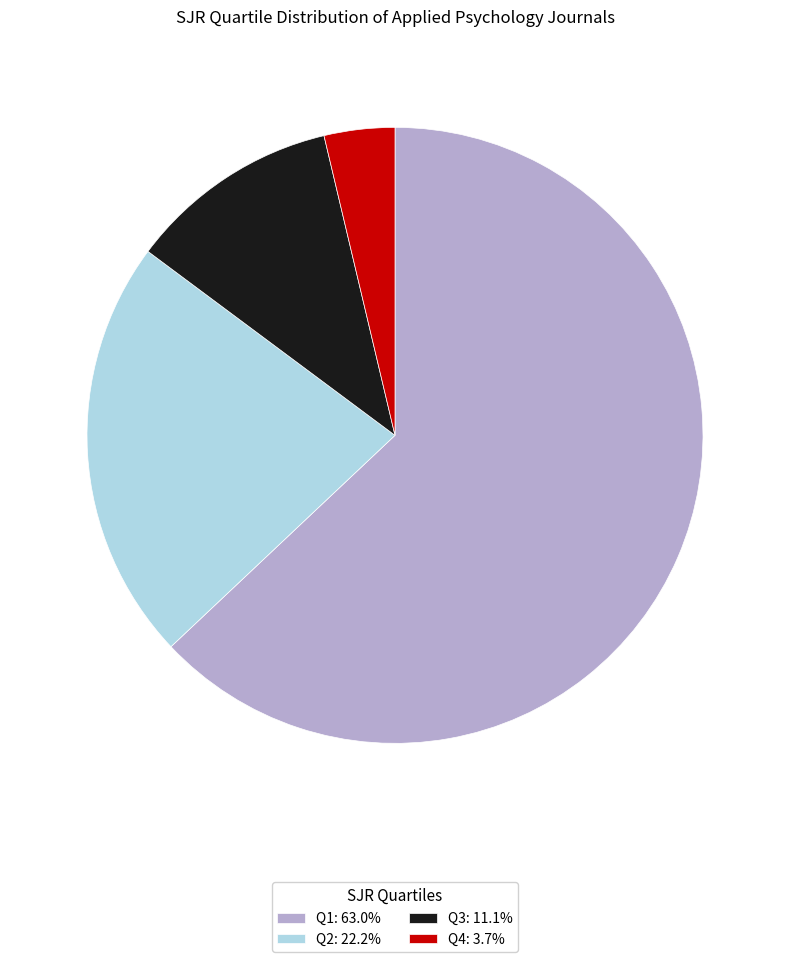

Which slice represents more than half of the pie?

Q1